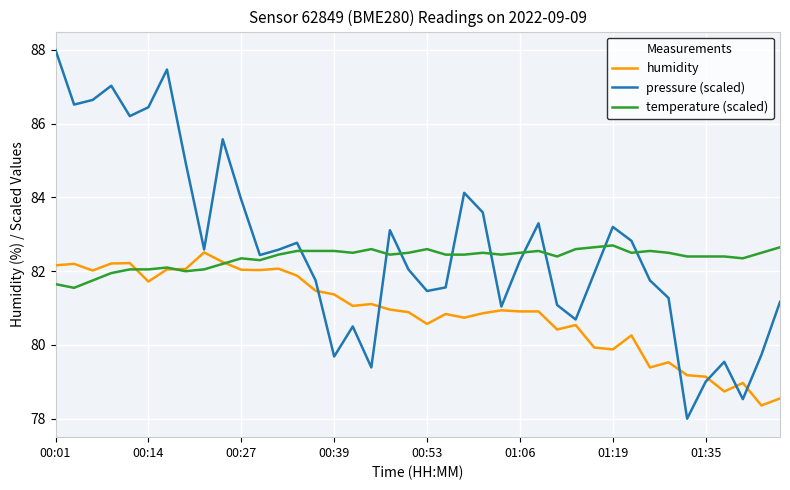

Rank the series by their average value, from highest to lowest.

pressure (scaled), temperature (scaled), humidity